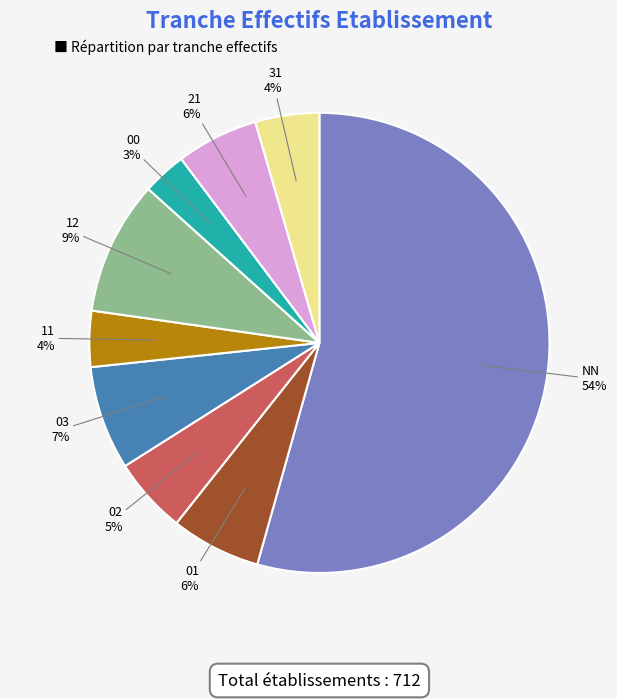

Is there a majority slice in this chart?

Yes